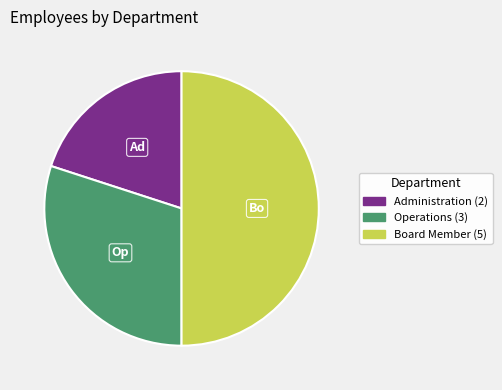

Rank the categories by value from highest to lowest.

Board Member, Operations, Administration